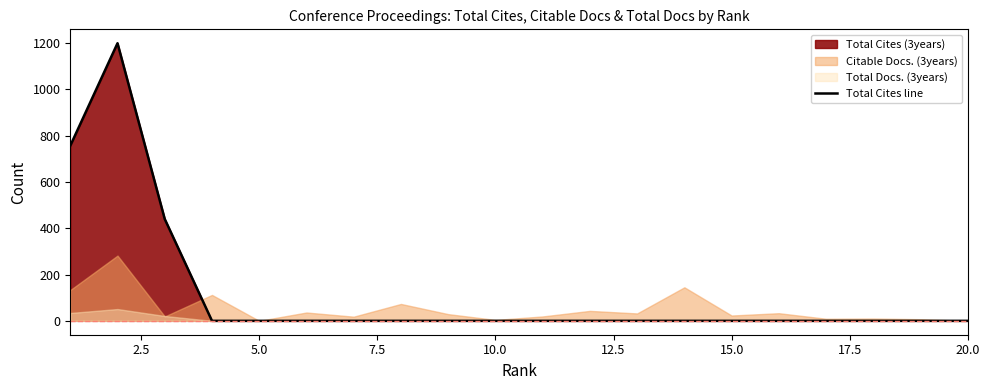

Reading left to right, transcribe all the data shown in this chart.

757	1200	440	0	0	0	0	0	0	0	0	0	0	0	0	0	0	0	0	0